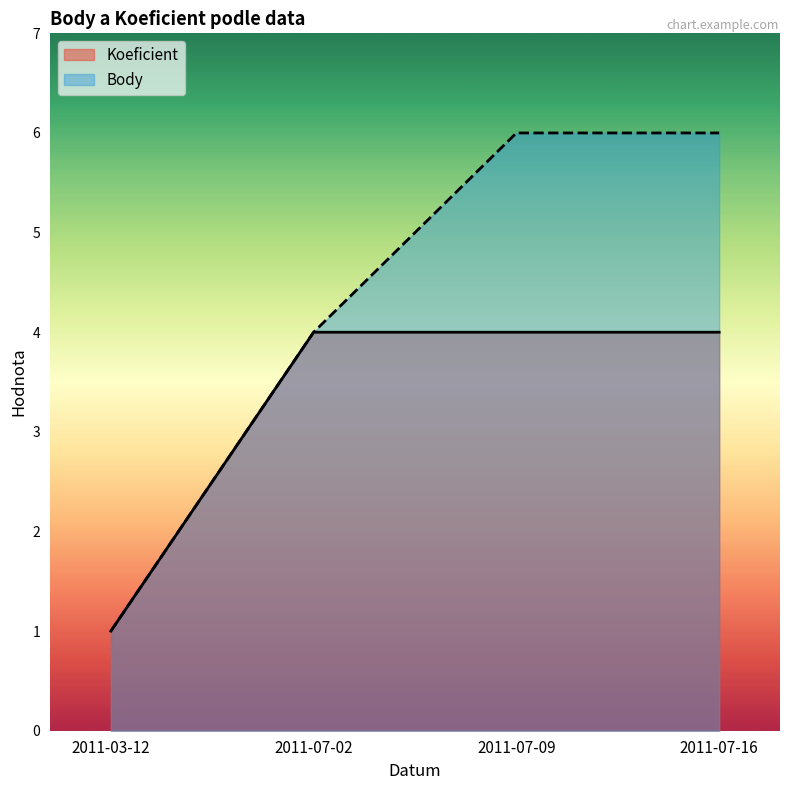

At which category is the sum across all series the highest?

2011-07-09